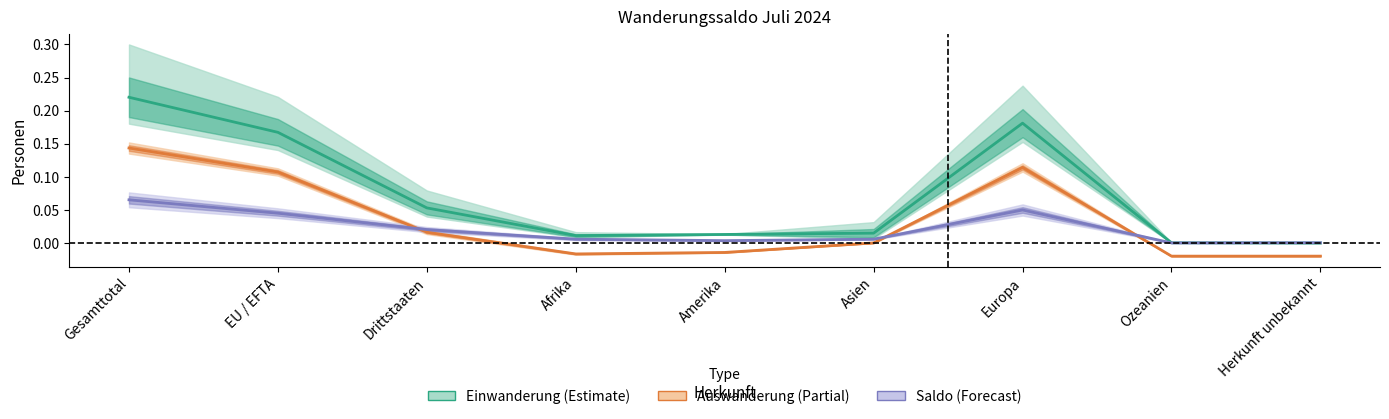

Where is the first local maximum for Auswanderung (Partial)?

Europa